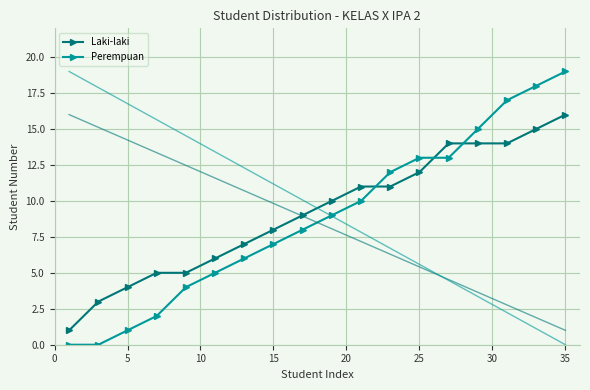

Which series has the largest range (max minus min)?

Perempuan